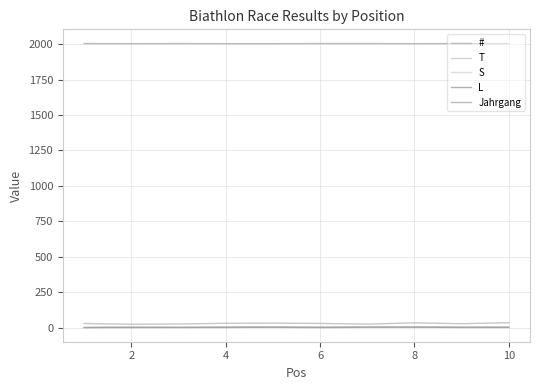

Where is the first local maximum for L?

8